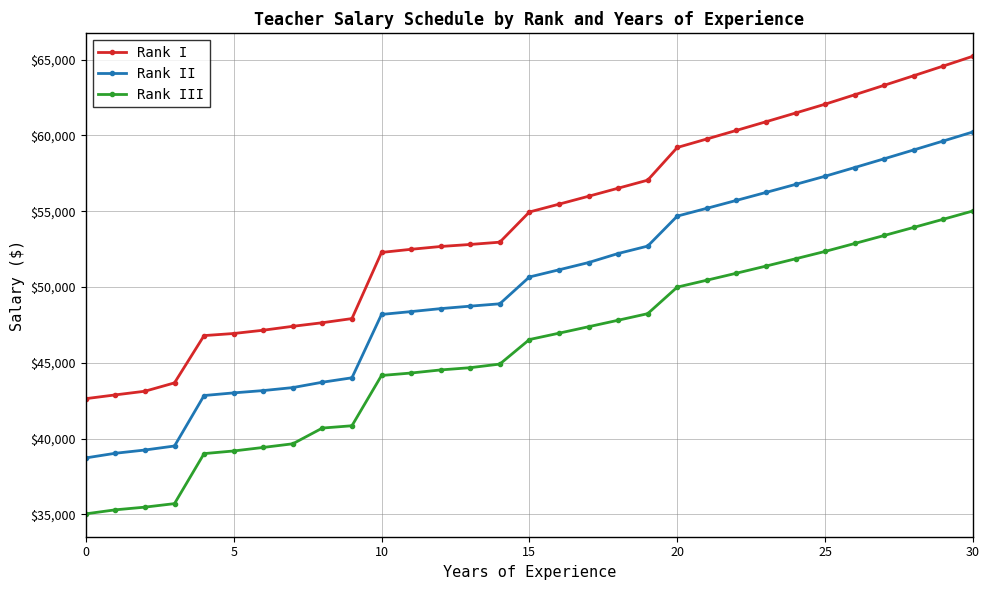

What is the greatest value displayed?

65224